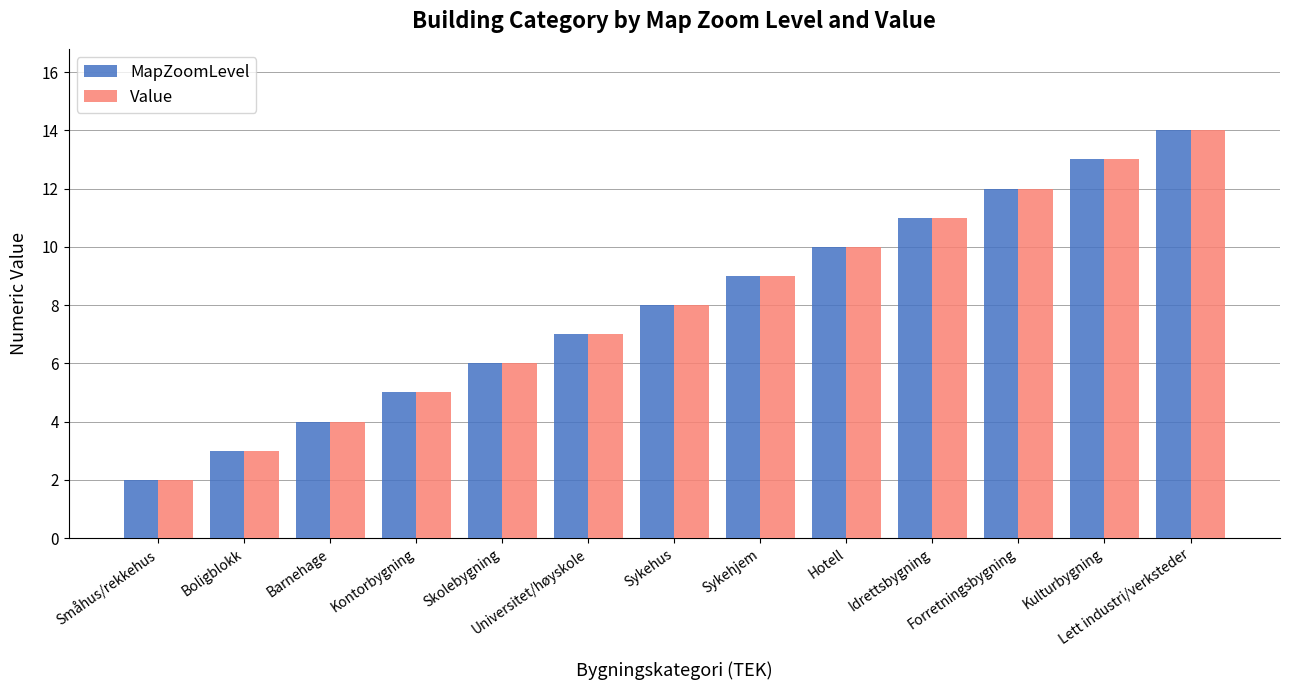

How many categories are shown in the chart?

13